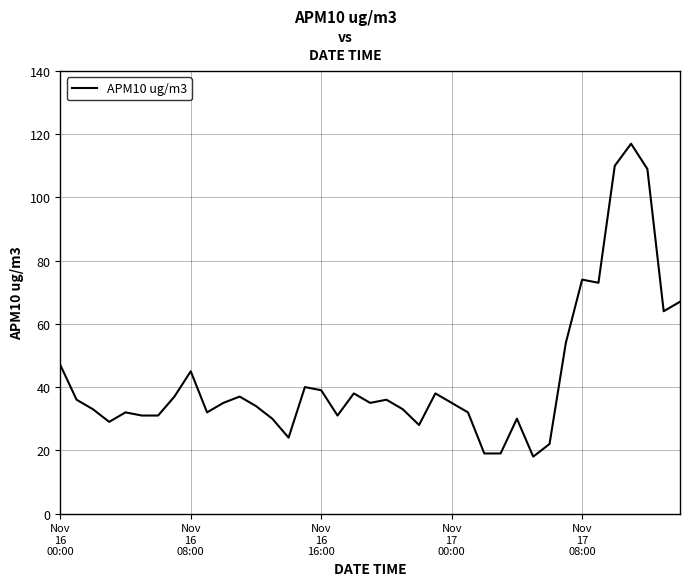

How many categories are shown in the chart?

39